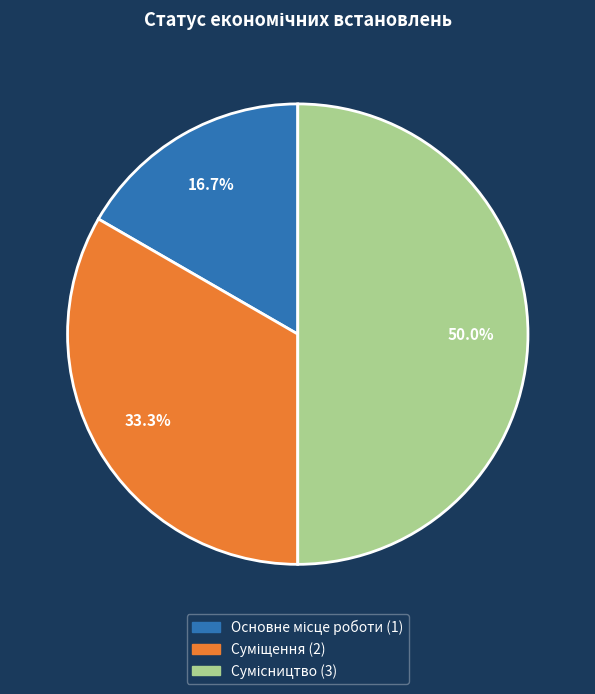

How many segments does this pie chart have?

3